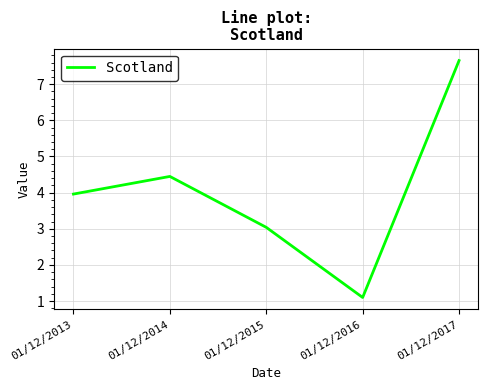

What is the minimum value shown in the chart?

1.1